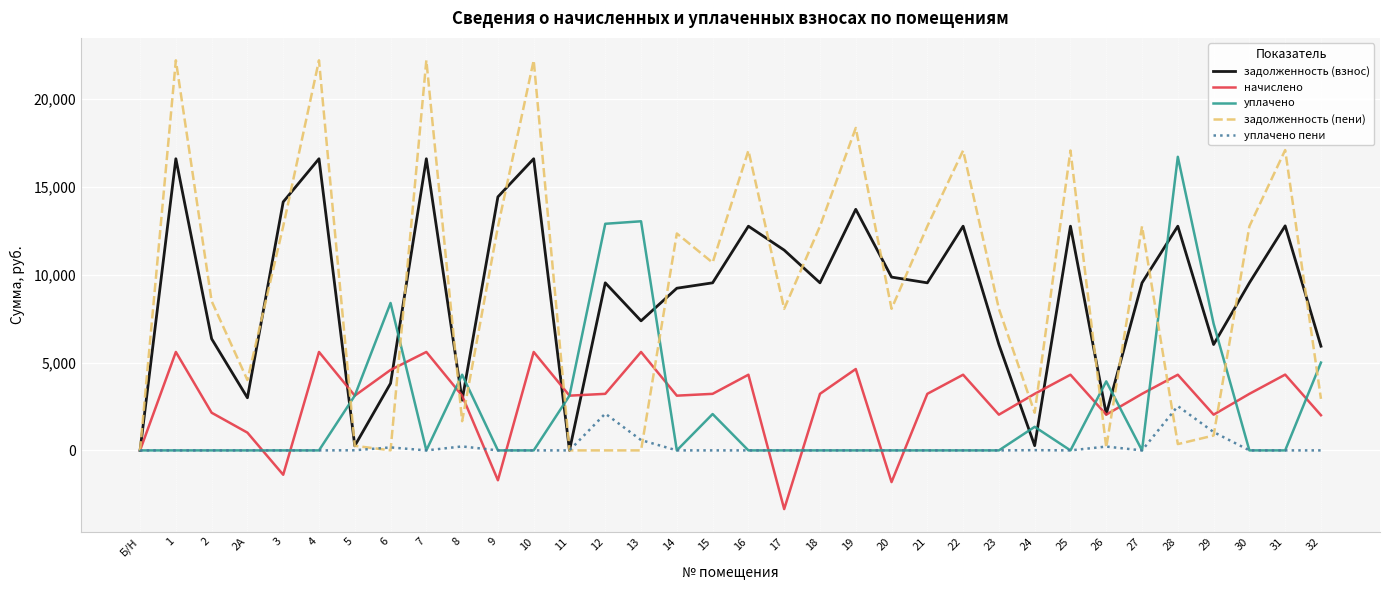

Is it true that задолженность (взнос) equals 9564.7 at 7?

False